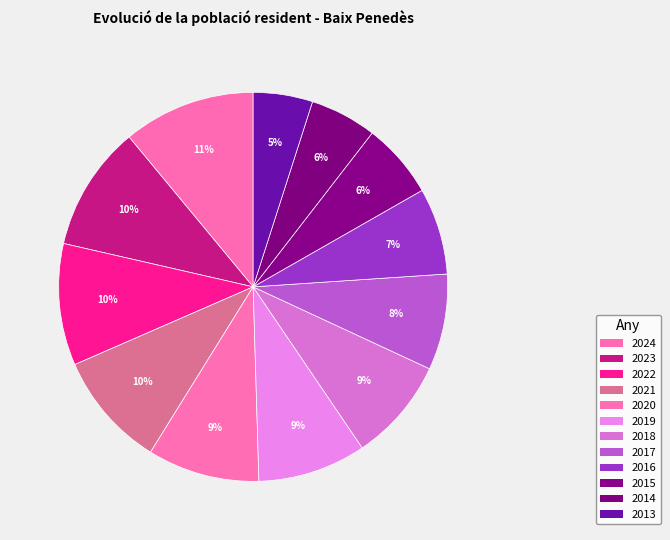

How many slices are in this pie chart?

12